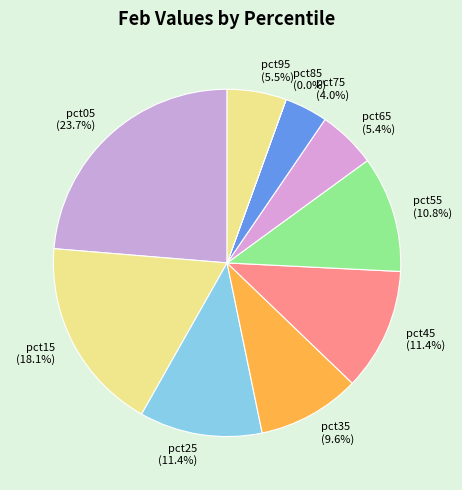

Is there any slice that represents more than half of the pie?

No